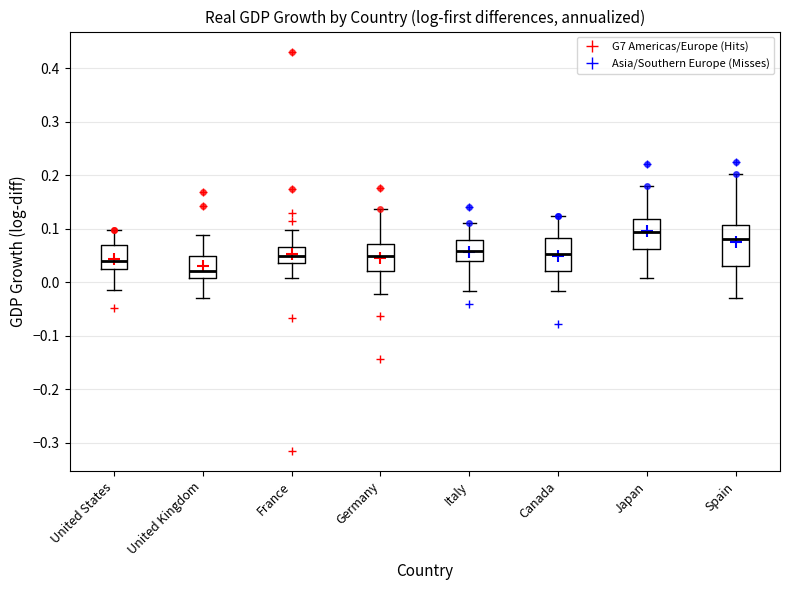

Reading left to right, read every box against the y-axis: the position of its median line, the range the box covers, and the ends of its whiskers. The values are not printed on the chart, so give them approximately, as read against the axis.

United States: median 0.04, box 0.03 to 0.07, whiskers -0.02 to 0.10
United Kingdom: median 0.02, box 0.01 to 0.05, whiskers -0.03 to 0.09
France: median 0.05, box 0.04 to 0.07, whiskers 0.01 to 0.10
Germany: median 0.05, box 0.02 to 0.07, whiskers -0.02 to 0.14
Italy: median 0.06, box 0.04 to 0.08, whiskers -0.02 to 0.11
Canada: median 0.05, box 0.02 to 0.08, whiskers -0.02 to 0.12
Japan: median 0.09, box 0.06 to 0.12, whiskers 0.01 to 0.18
Spain: median 0.08, box 0.03 to 0.11, whiskers -0.03 to 0.20